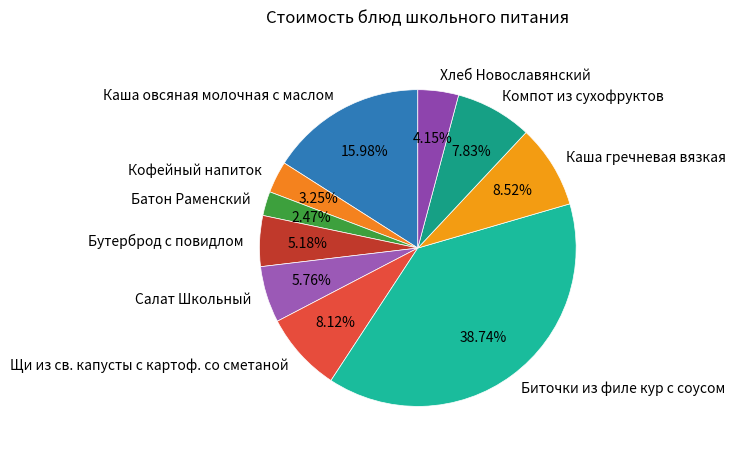

What is the largest slice in the pie chart?

Биточки из филе кур с соусом